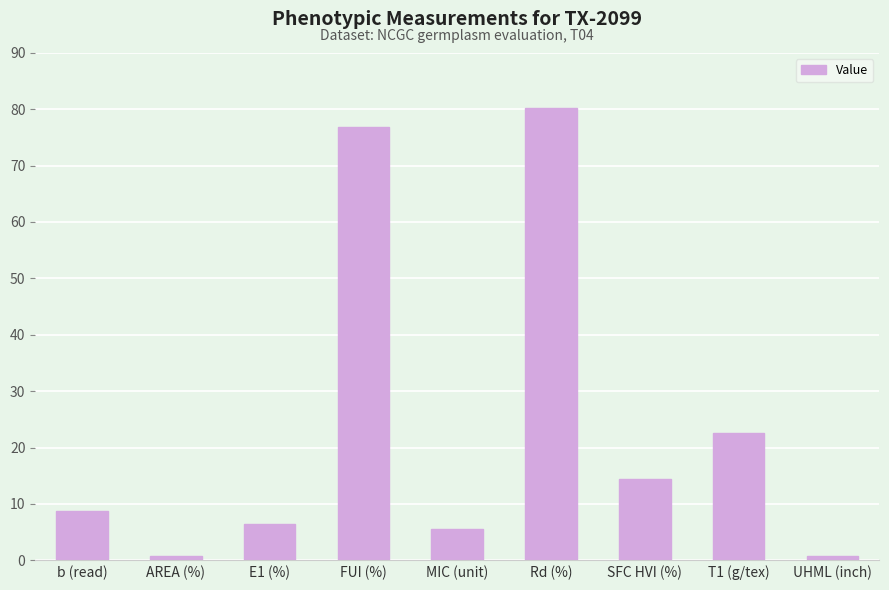

Does the chart contain any negative values?

No